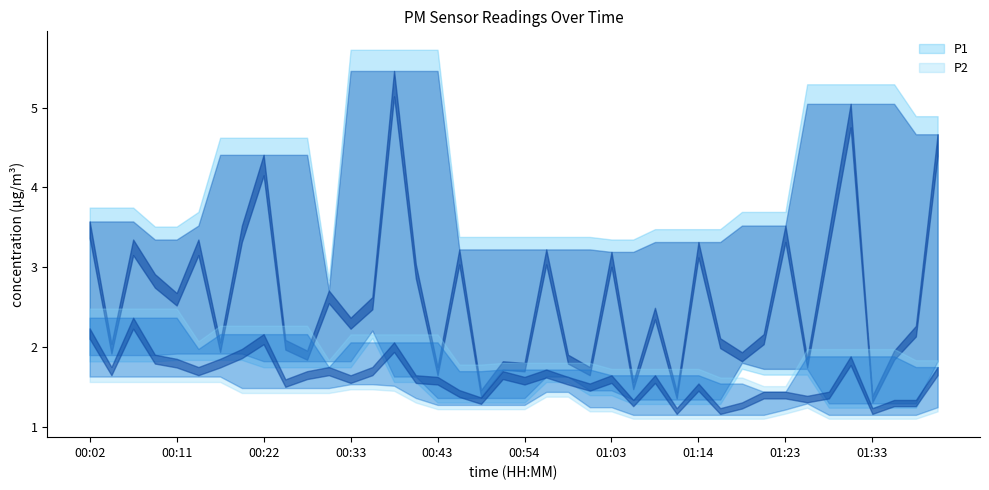

Rank the series by their maximum value, from lowest to highest.

P2, P1